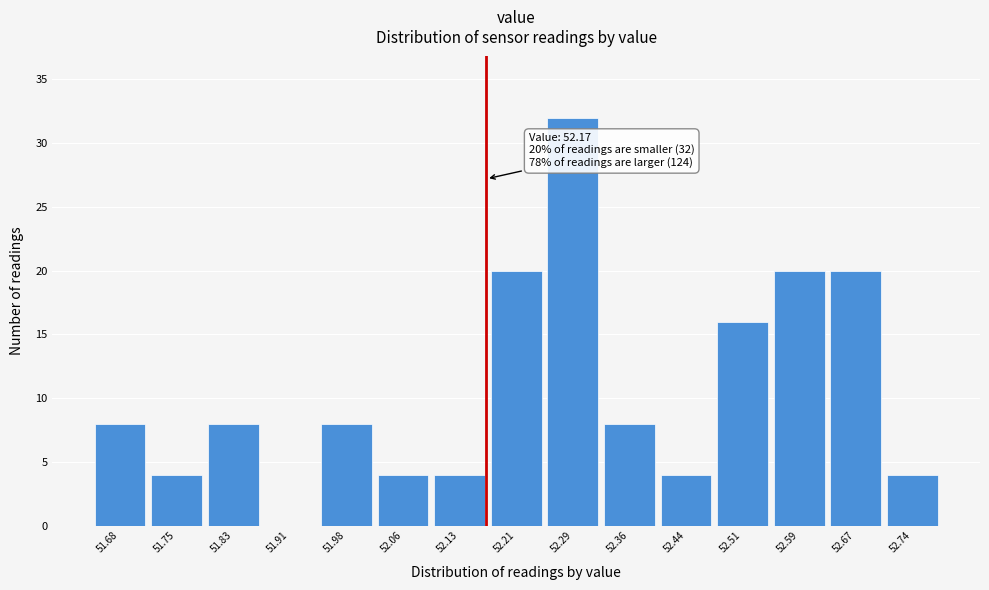

Over which range of the x-axis is the bar tallest?

52.248 to 52.324